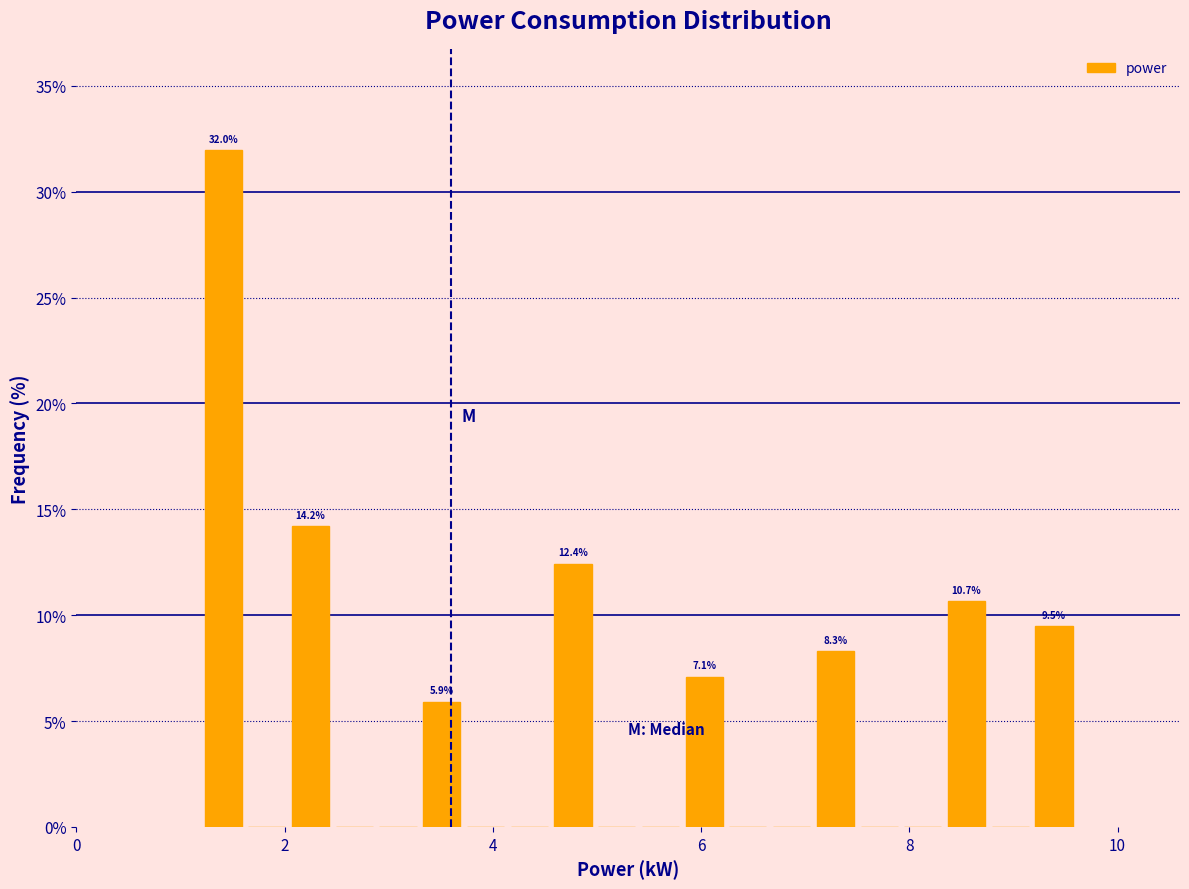

Read against the x-axis, roughly where is the centre of the tallest bar?

1.4